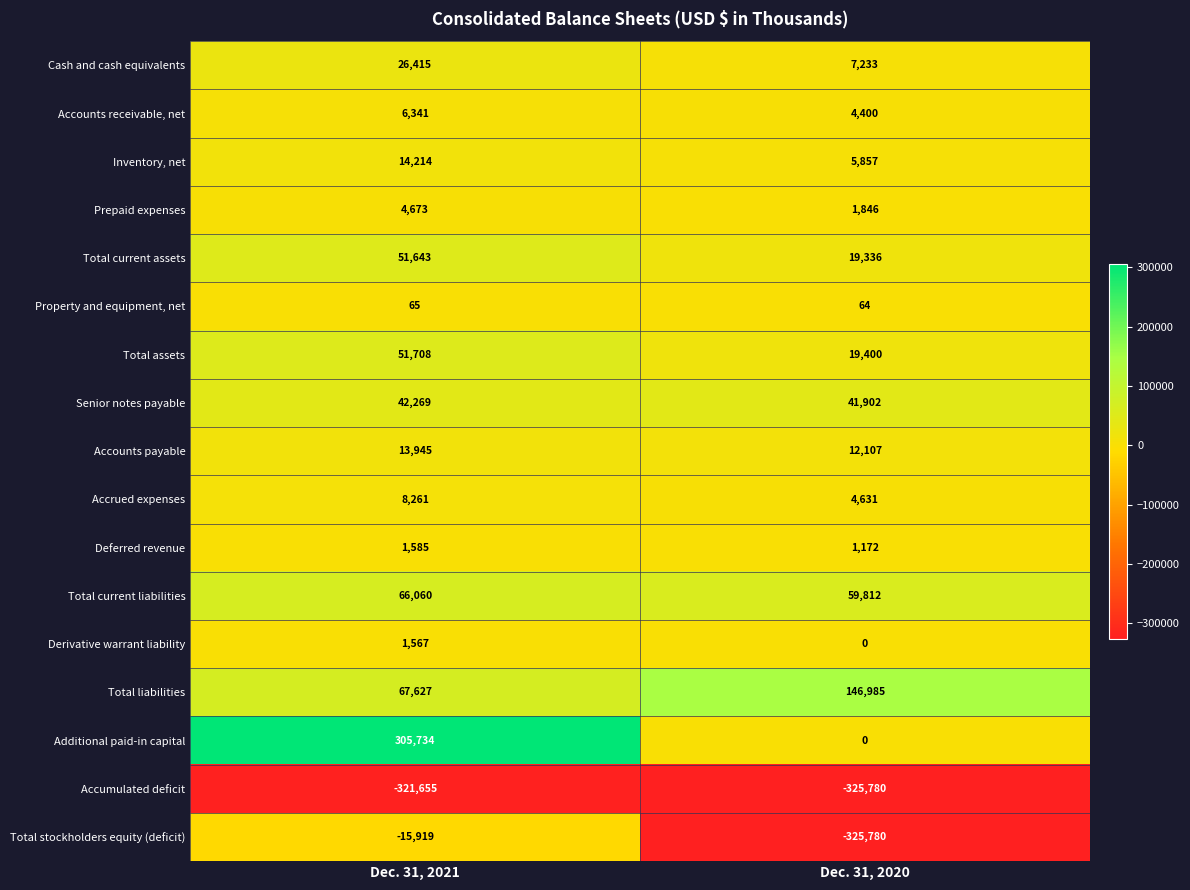

Rank the series by their maximum value, from lowest to highest.

Accumulated deficit, Total stockholders equity (deficit), Property and equipment, net, Derivative warrant liability, Deferred revenue, Prepaid expenses, Accounts receivable, net, Accrued expenses, Accounts payable, Inventory, net, Cash and cash equivalents, Senior notes payable, Total current assets, Total assets, Total current liabilities, Total liabilities, Additional paid-in capital